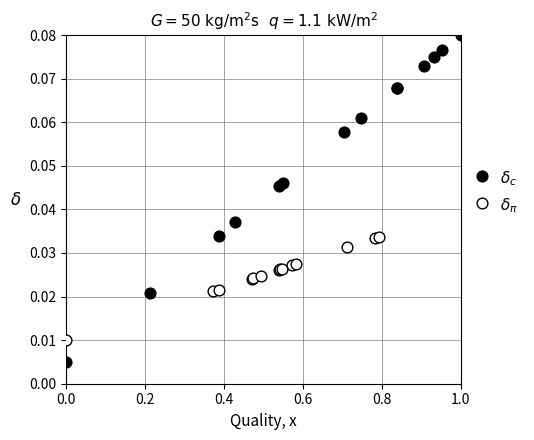

Which series has the widest spread of Y values?

$\delta_c$